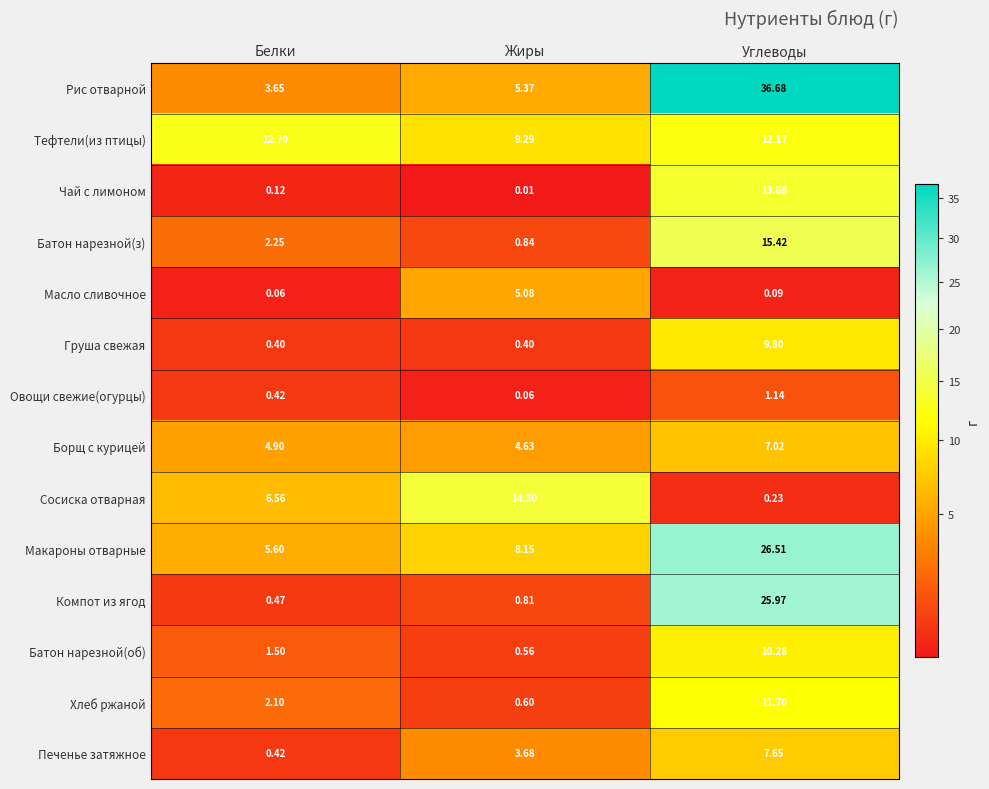

Which category has the lowest value in the Рис отварной series?

Белки